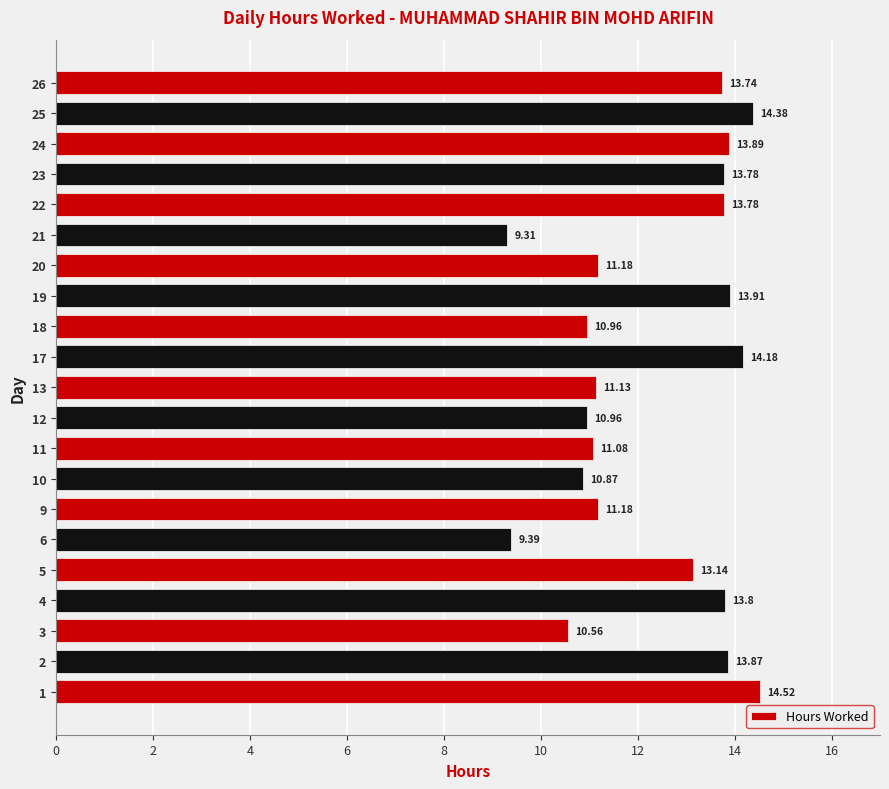

What is the change in value from 3 to 18?

+0.4